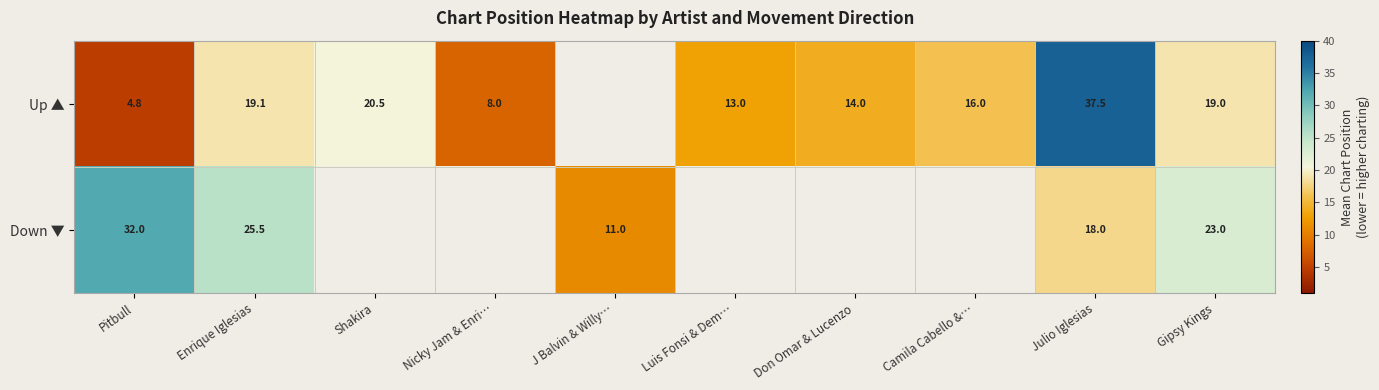

Is the value of Up ▲ at Pitbull greater than the value of Down ▼ at Julio Iglesias?

No